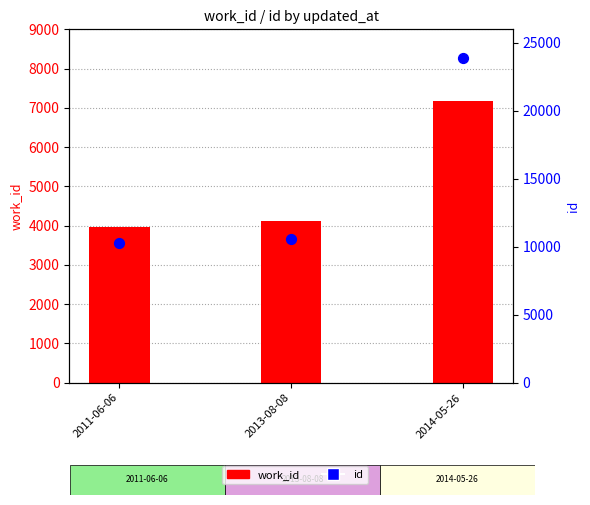

At how many categories does at least one series exceed 12881?

1